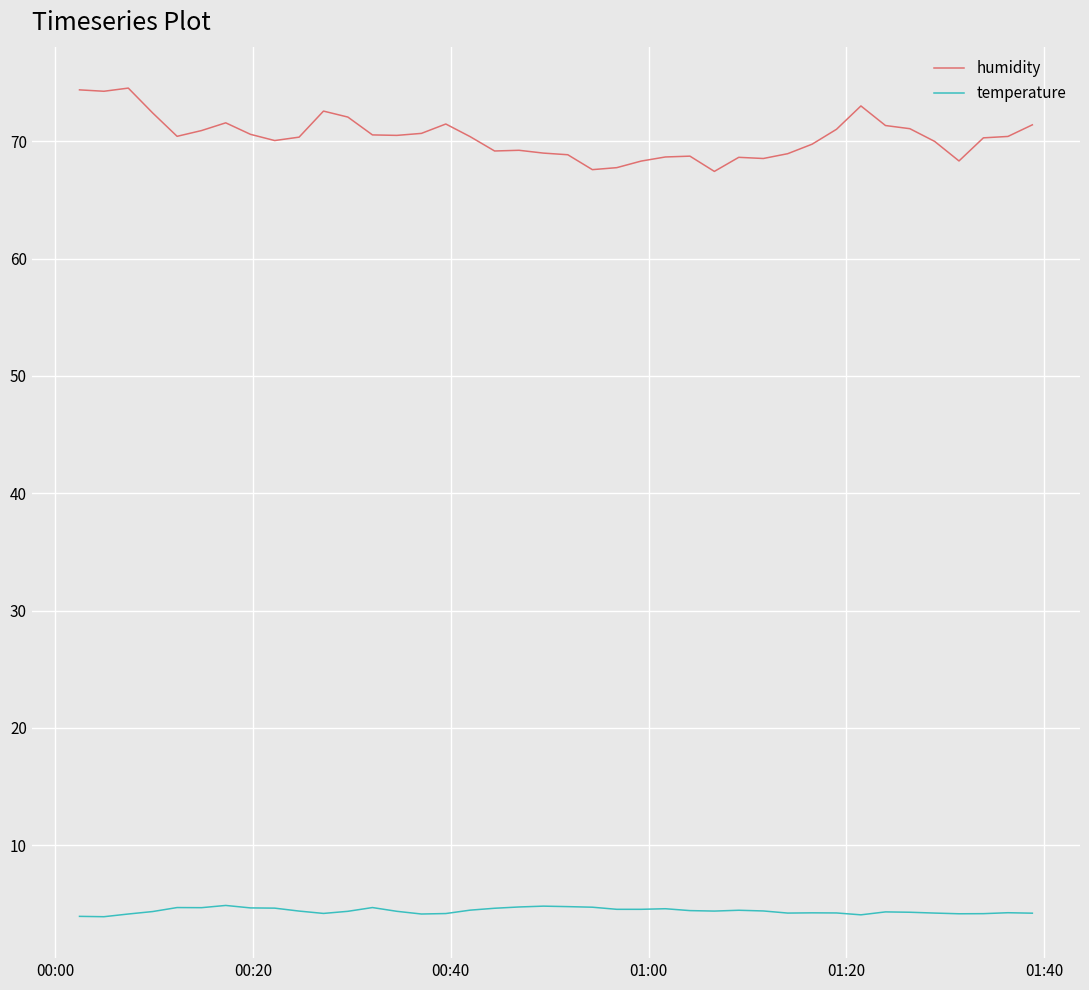

Count the number of categories in the chart.

40